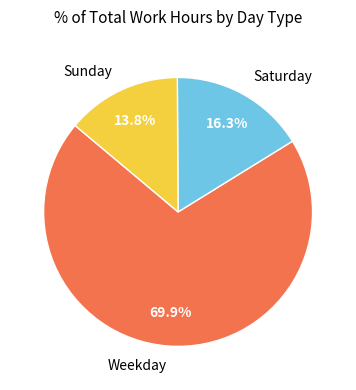

Count the number of slices in the pie.

3